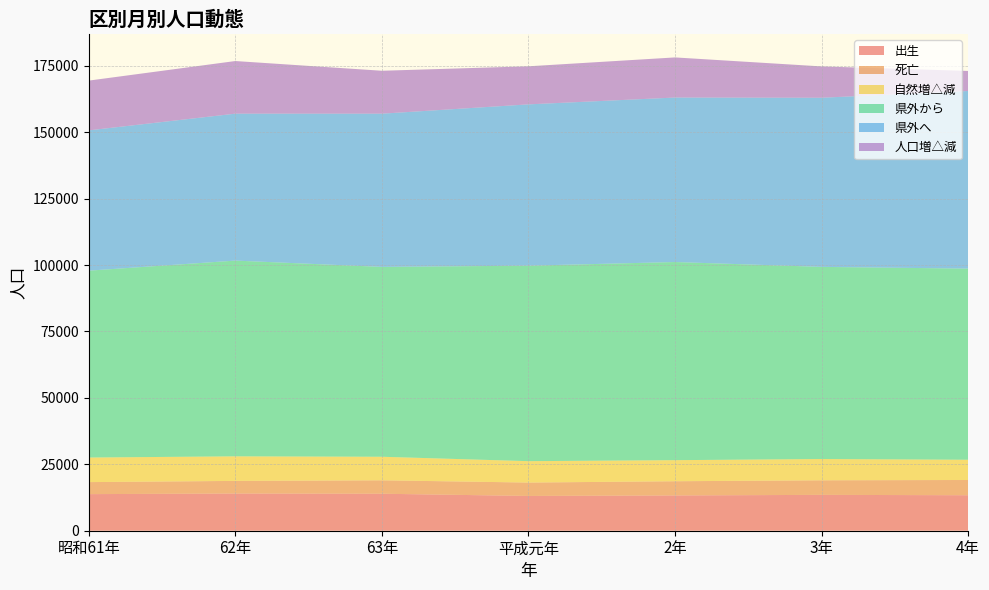

Reading left to right, extract all data points from this chart.

出生: 13773	13999	13920	13090	13279	13494	13356
死亡: 4523	4753	5060	5038	5346	5487	5736
自然増△減: 9250	9246	8860	8052	7933	8007	7620
県外から: 70333	73673	71459	73580	74573	72315	71938
県外へ: 52812	55308	57672	60715	61916	63665	66856
人口増△減: 18726	19805	16151	14330	15097	11793	7542